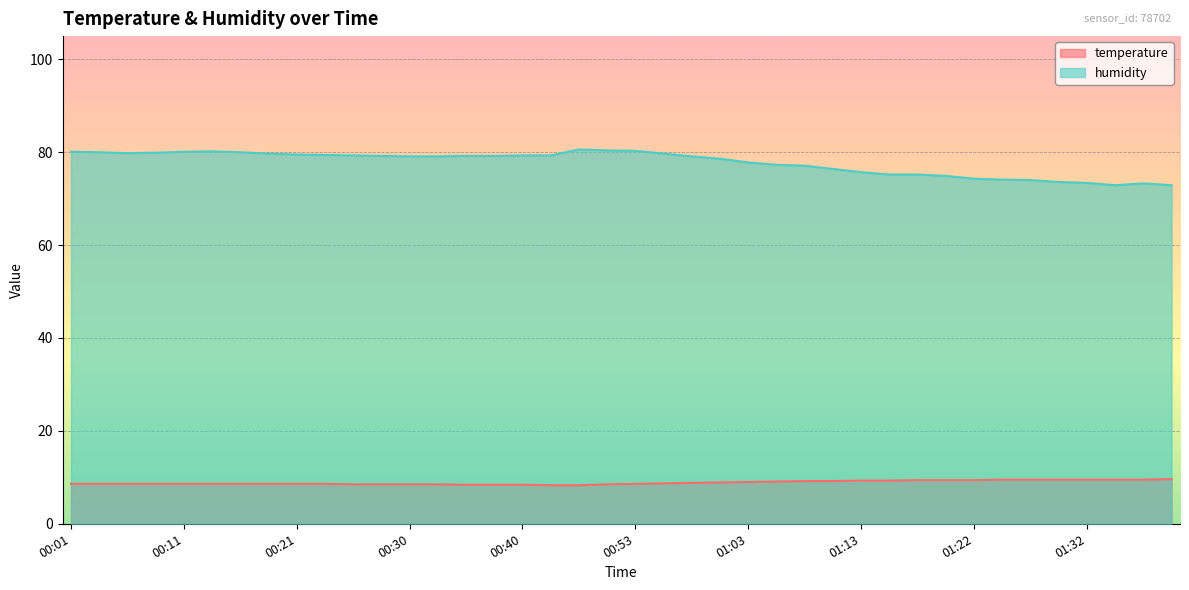

List the series in order of their overall mean, lowest first.

temperature, humidity